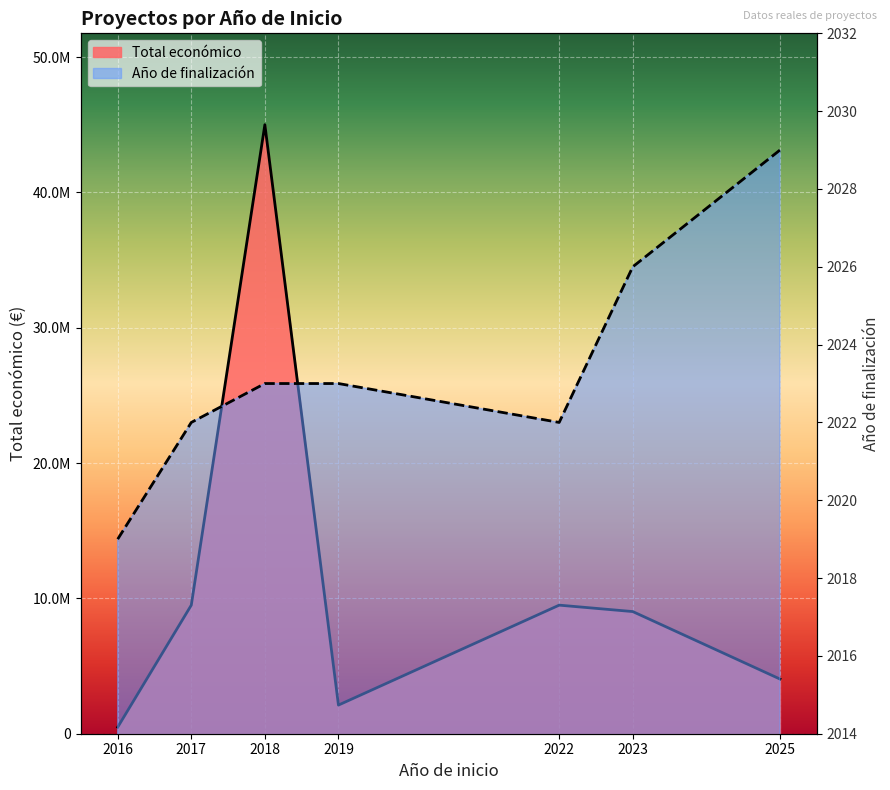

Reading right to left, list all the values displayed in this chart.

Total económico: 2025=4041810	2023=9025268	2022=9500000	2019=2115541	2018=44998999	2017=9500000	2016=486000
Año de finalización: 2025=2029	2023=2026	2022=2022	2019=2023	2018=2023	2017=2022	2016=2019